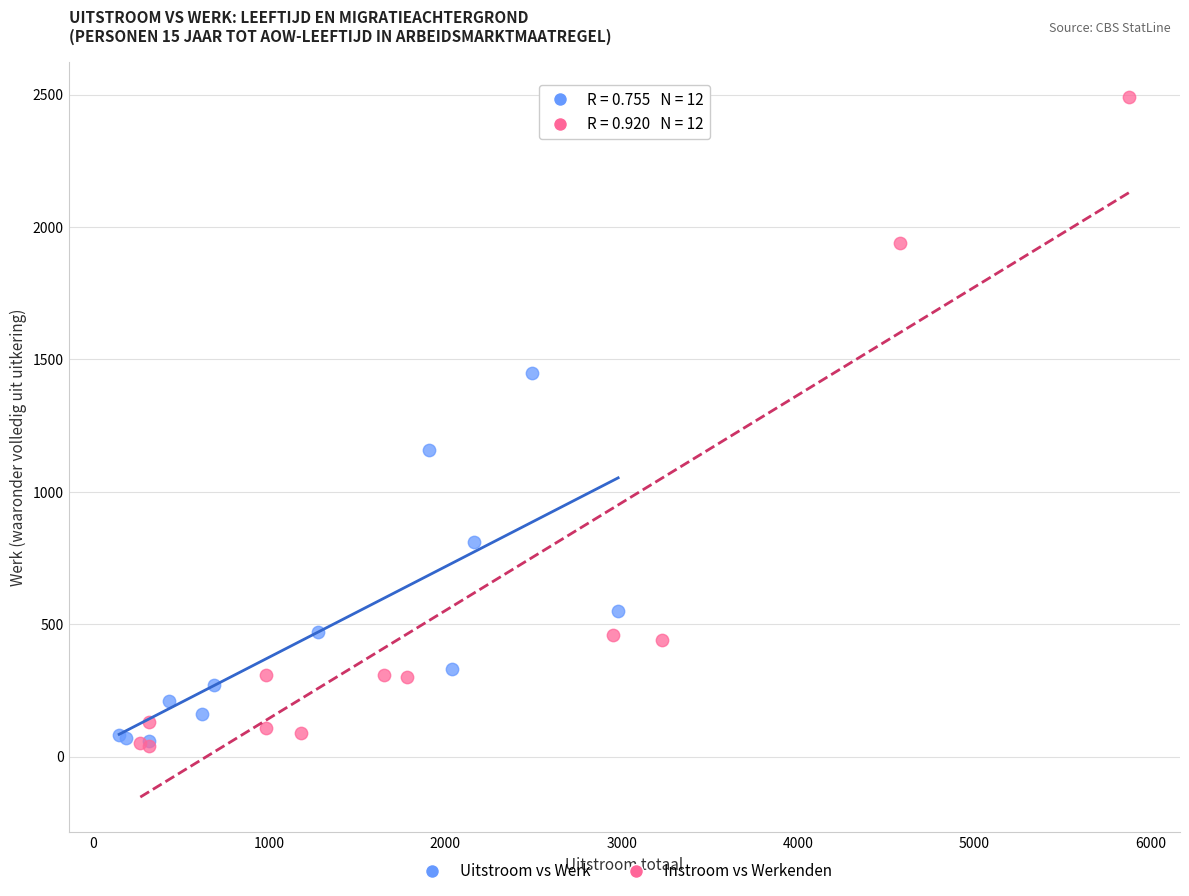

Which series has the widest spread of Y values?

Instroom vs Werkenden